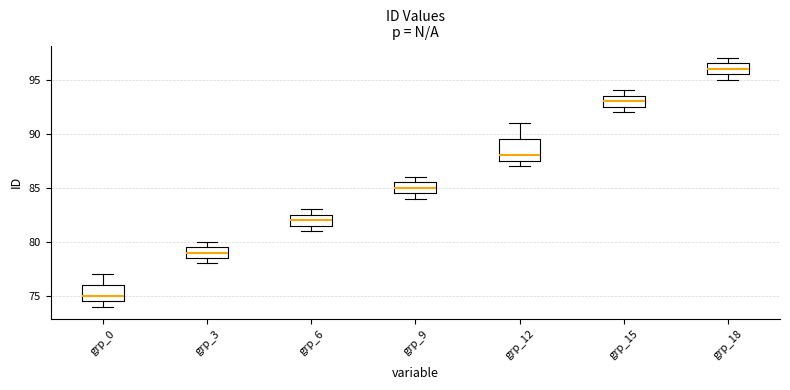

Reading left to right, read every box against the y-axis: the position of its median line, the range the box covers, and the ends of its whiskers. The values are not printed on the chart, so give them approximately, as read against the axis.

grp_0: median 75.0, box 74.5 to 76.0, whiskers 74.0 to 77.0
grp_3: median 79.0, box 78.5 to 79.5, whiskers 78.0 to 80.0
grp_6: median 82.0, box 81.5 to 82.5, whiskers 81.0 to 83.0
grp_9: median 85.0, box 84.5 to 85.5, whiskers 84.0 to 86.0
grp_12: median 88.0, box 87.5 to 89.5, whiskers 87.0 to 91.0
grp_15: median 93.0, box 92.5 to 93.5, whiskers 92.0 to 94.0
grp_18: median 96.0, box 95.5 to 96.5, whiskers 95.0 to 97.0